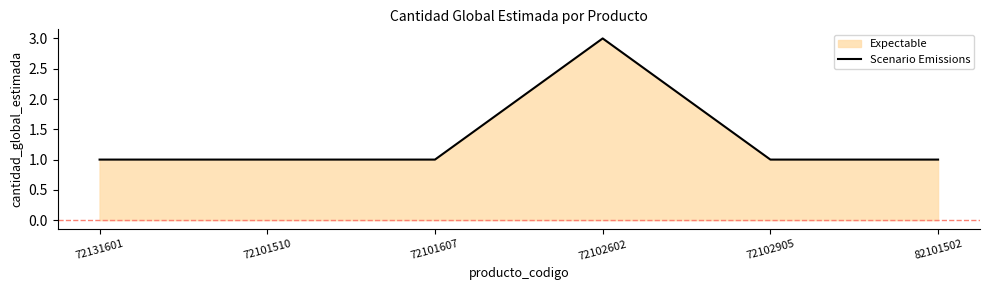

How many interior local peaks (higher than both neighbors) does the data have?

1